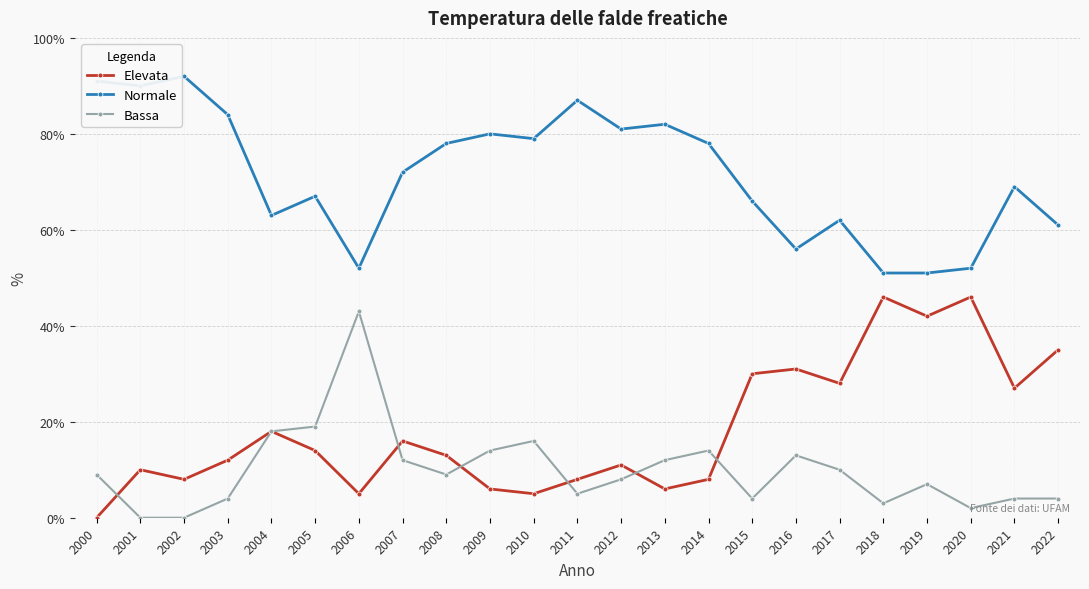

In Normale, how many points are higher than both neighbors (excluding endpoints)?

7